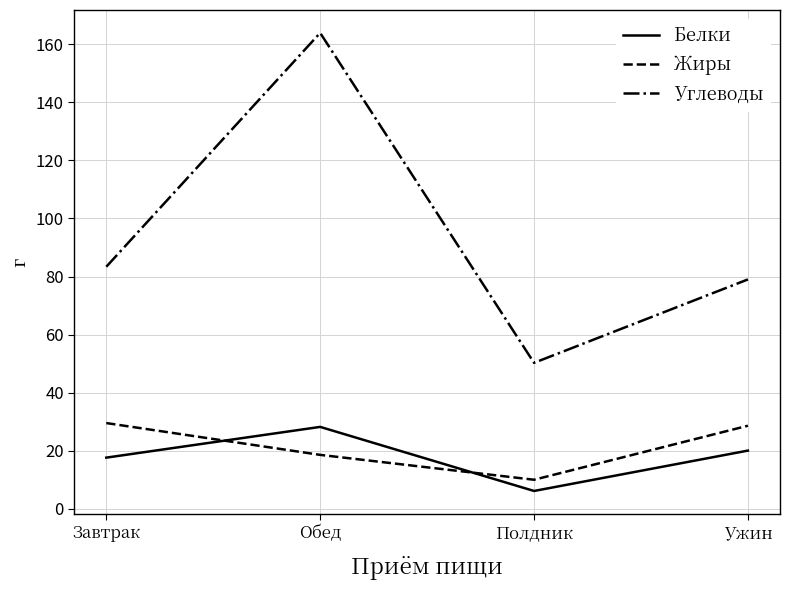

The Жиры series shows 28.6 at Ужин. True or false?

True